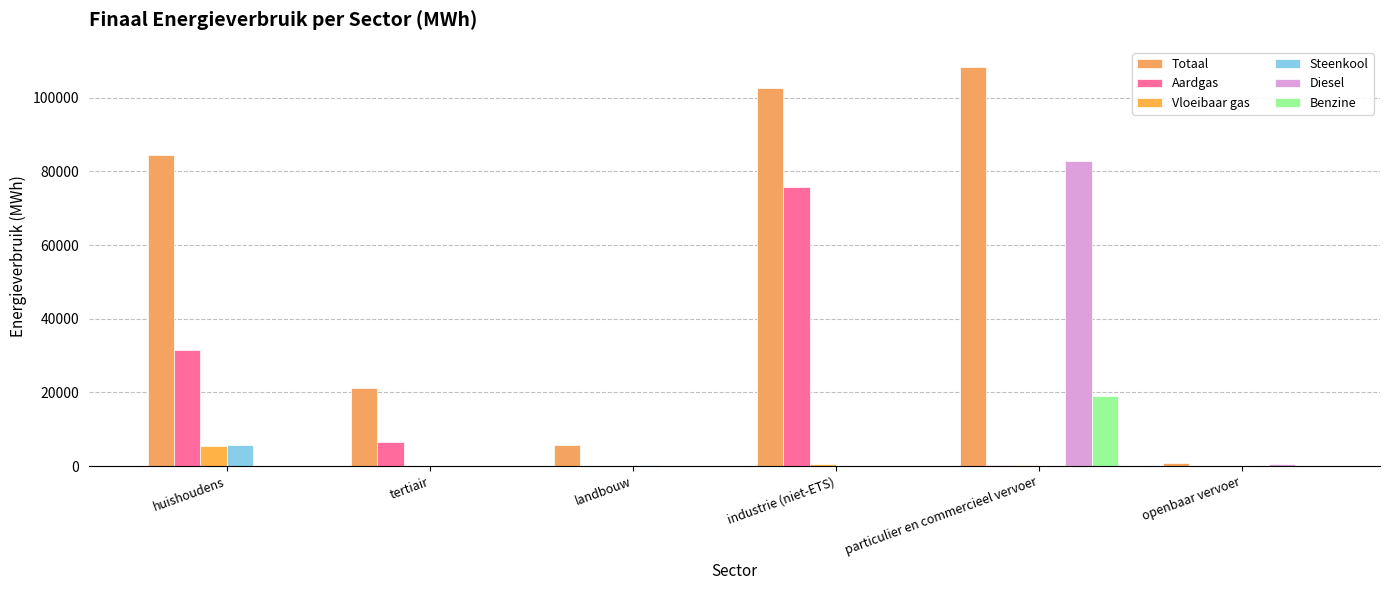

Are the bars horizontal?

No